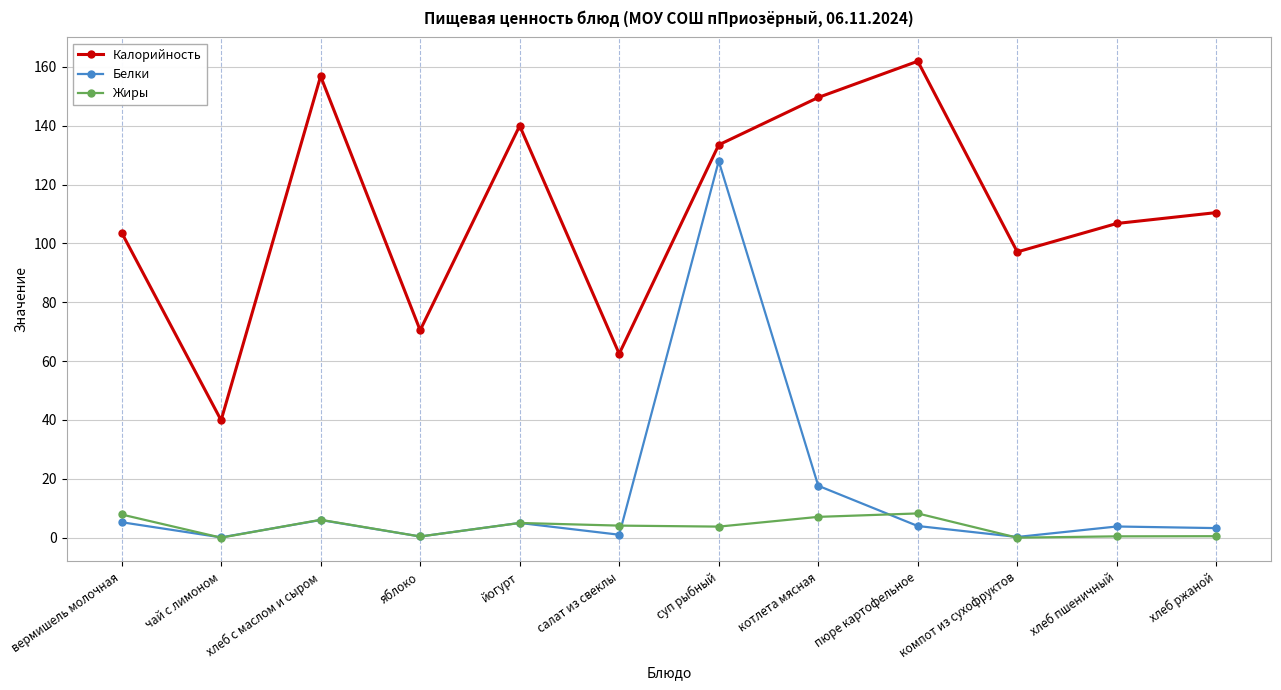

How many categories are shown in the chart?

12